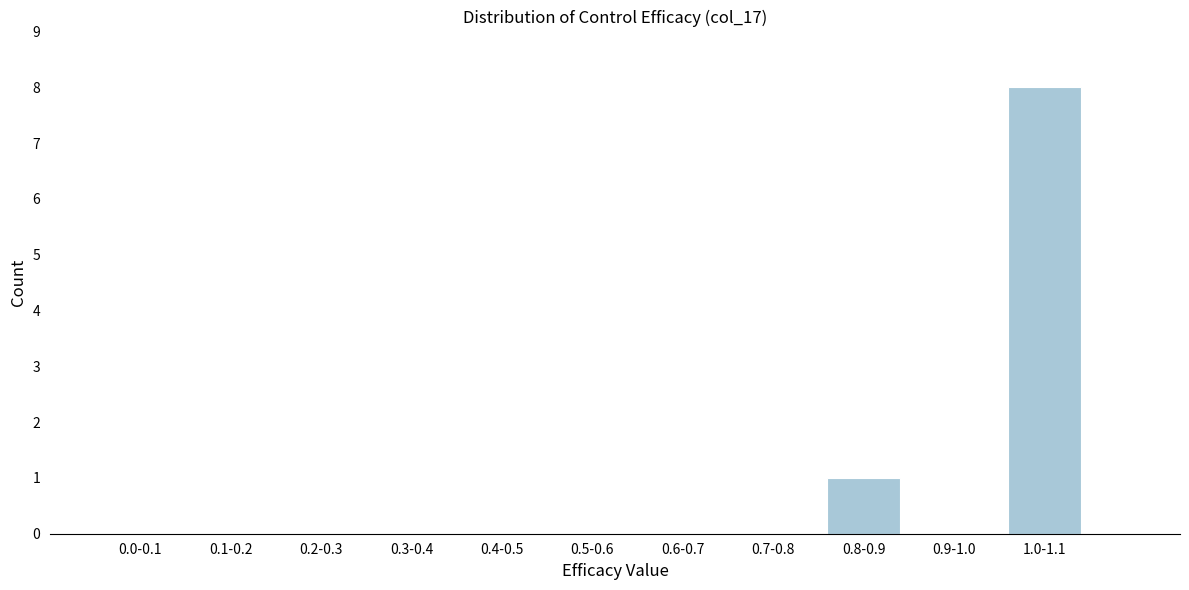

Reading left to right, extract all data points from this chart.

0.0-0.1=0	0.1-0.2=0	0.2-0.3=0	0.3-0.4=0	0.4-0.5=0	0.5-0.6=0	0.6-0.7=0	0.7-0.8=0	0.8-0.9=1	0.9-1.0=0	1.0-1.1=8